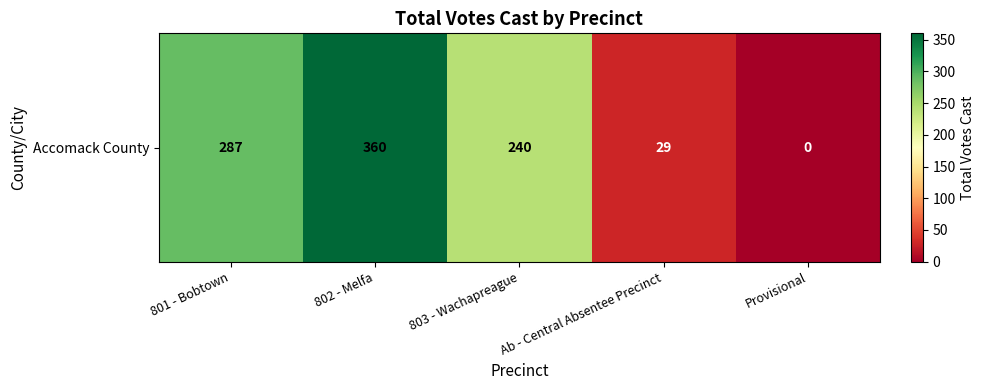

What is the approximate value at Ab - Central Absentee Precinct?

29